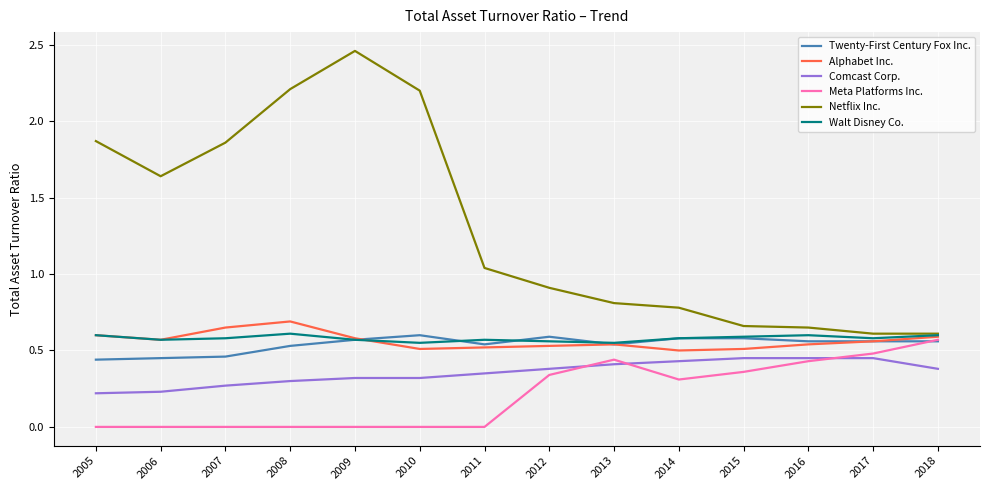

Which series has the largest total across all categories?

Netflix Inc.